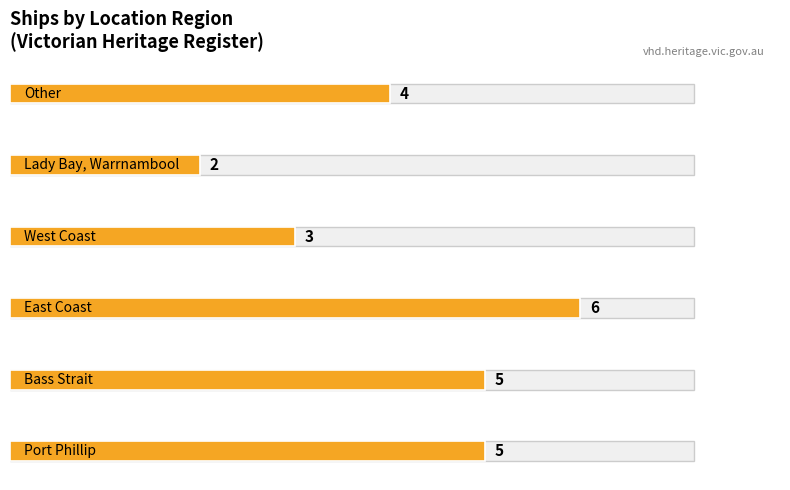

What is the sum of all values?

25